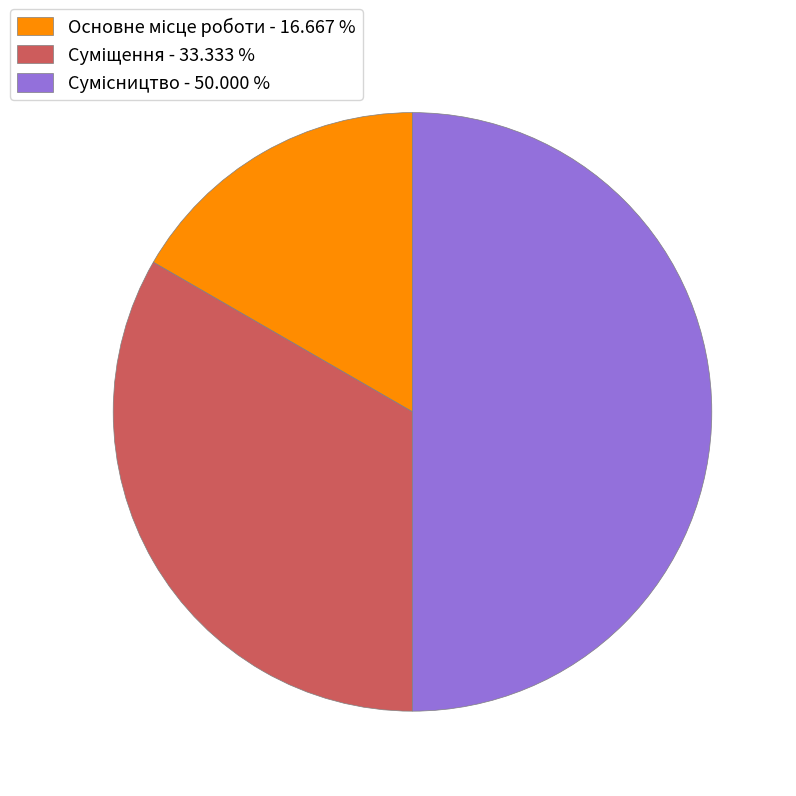

How many segments does this pie chart have?

3